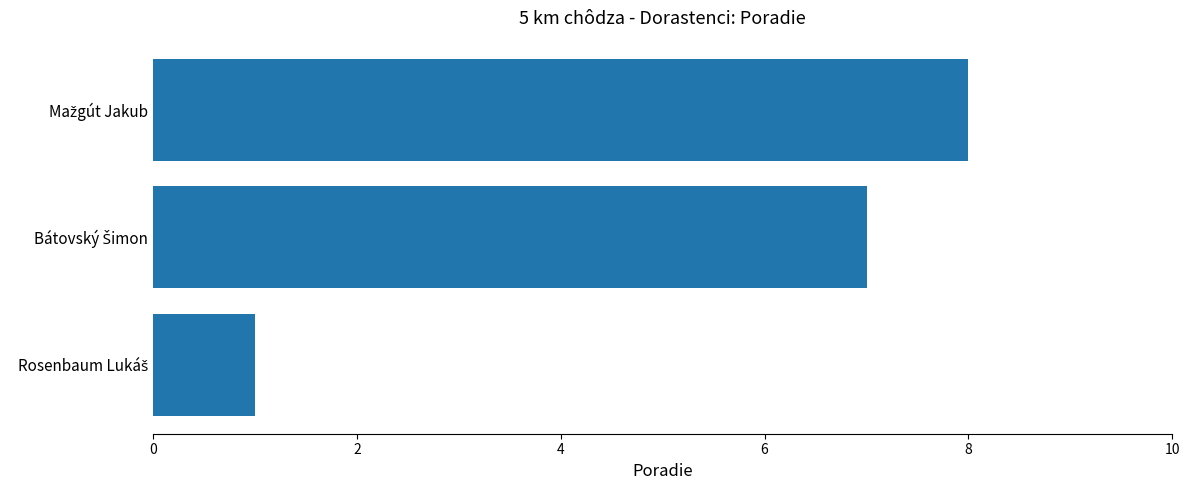

What is the greatest value displayed?

8